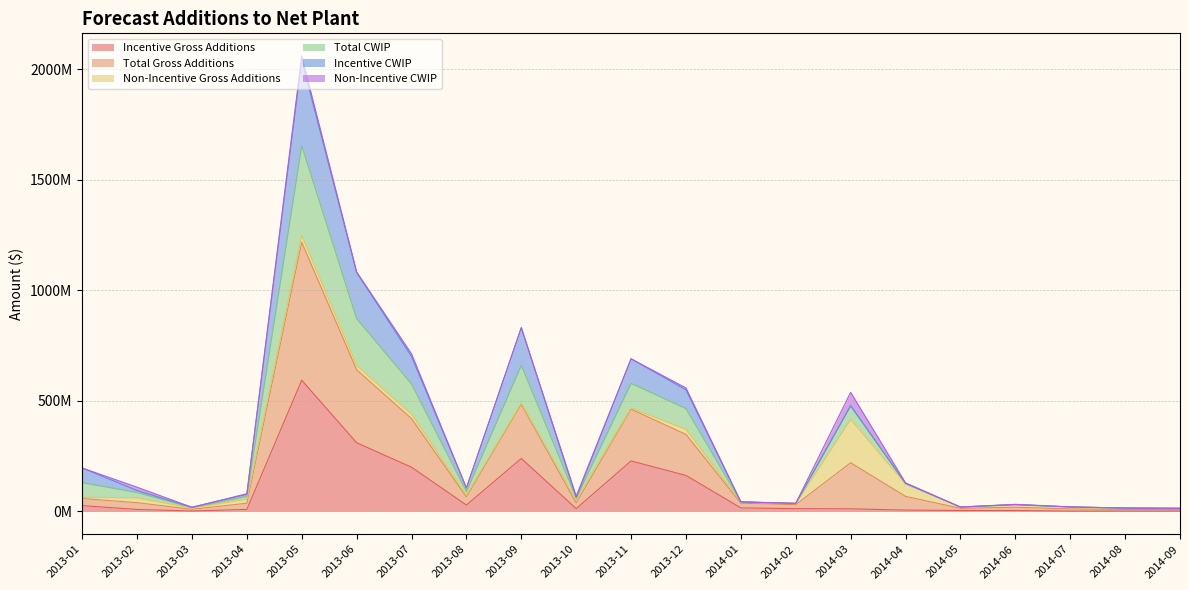

What are all the series names shown in the legend?

Incentive Gross Additions, Total Gross Additions, Non-Incentive Gross Additions, Total CWIP, Incentive CWIP, Non-Incentive CWIP